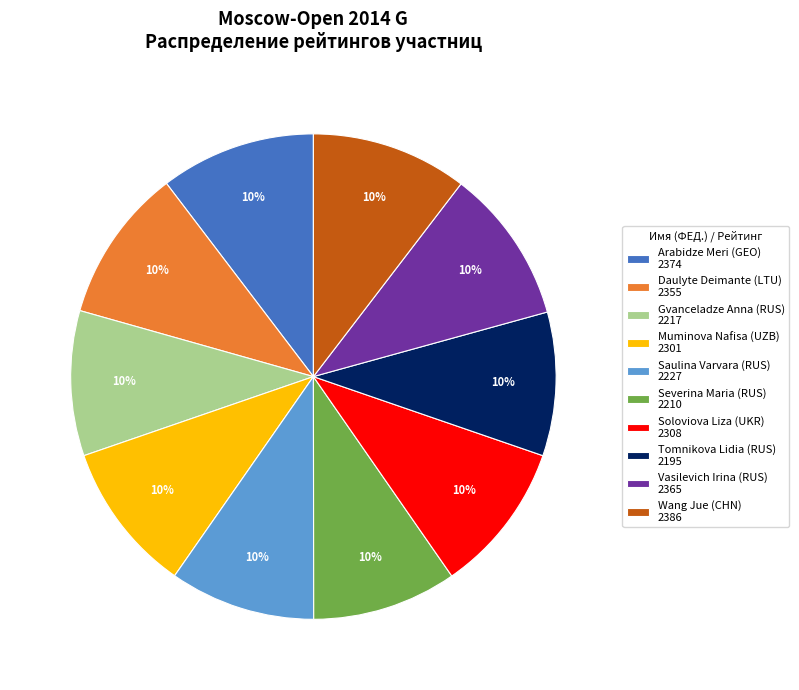

To the nearest percent, what is the combined percentage of Muminova Nafisa (UZB) 2301 and Gvanceladze Anna (RUS) 2217?

20%